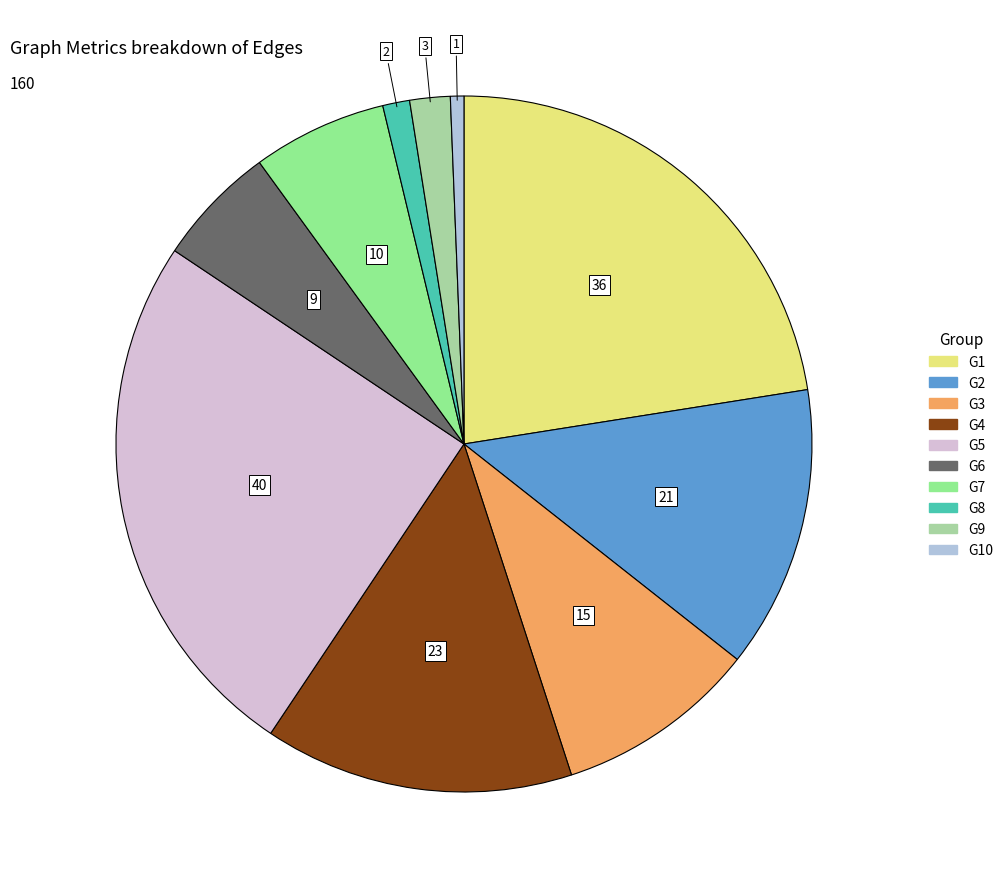

How many slices are in this pie chart?

10